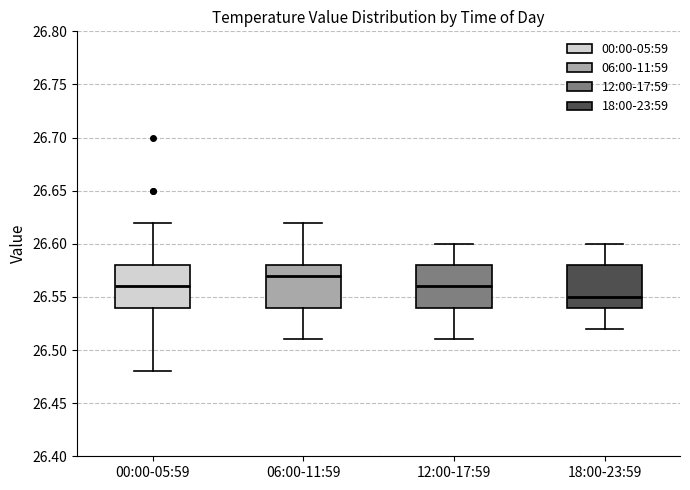

Where does the upper whisker of the box for 12:00-17:59 end on the y-axis? The values are not printed on the chart, so give them approximately, as read against the axis.

26.60